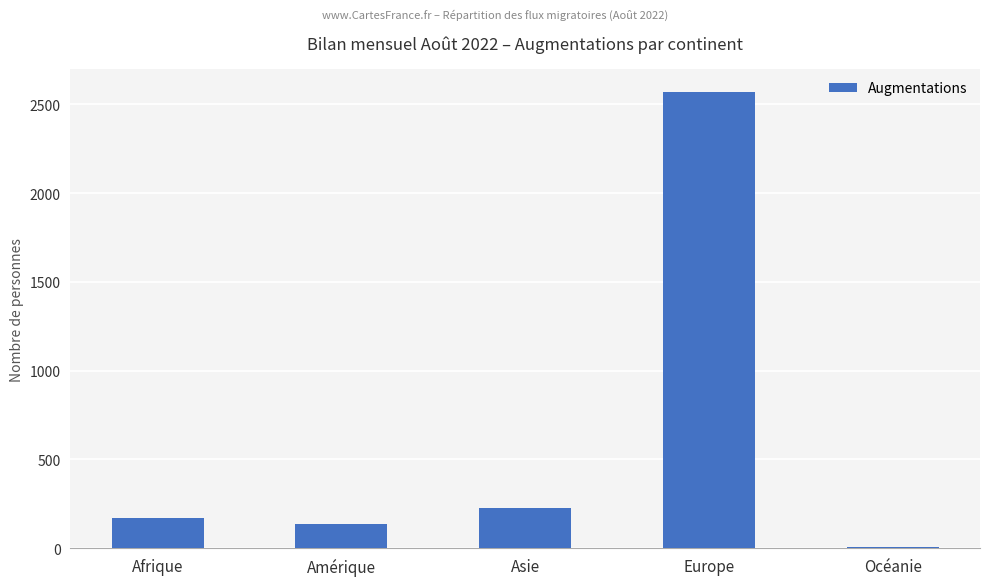

What is the greatest value displayed?

2571